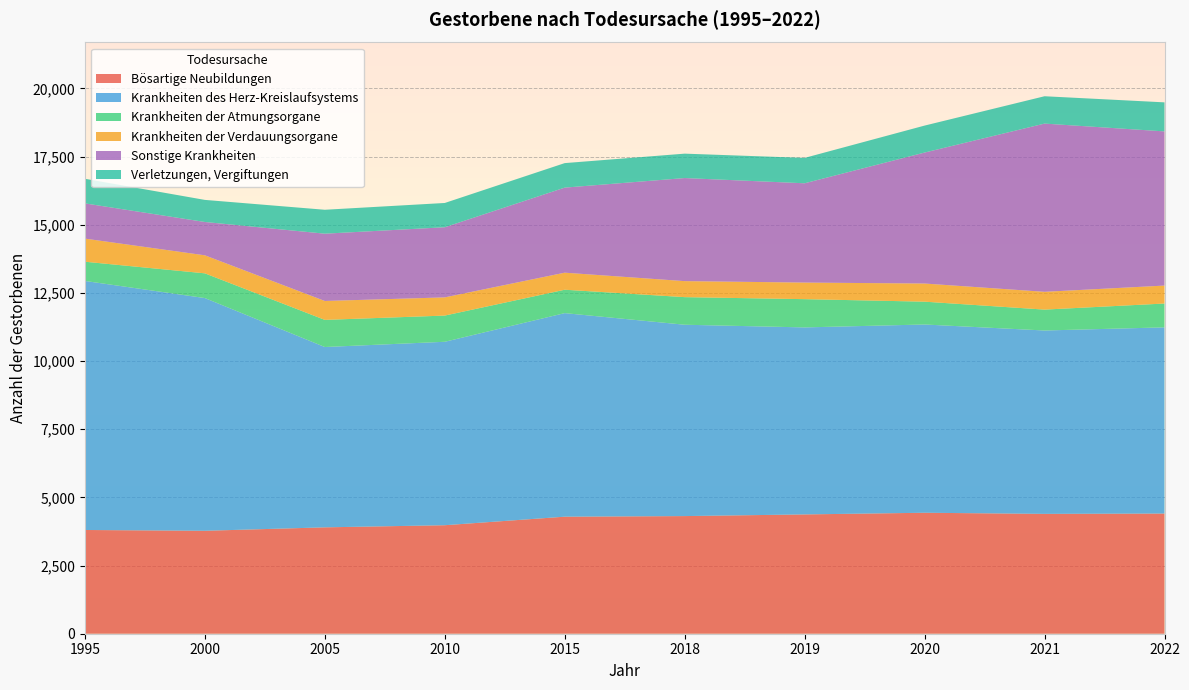

Reading left to right, transcribe all the data shown in this chart.

Bösartige Neubildungen: 3804	3775	3901	3979	4292	4314	4375	4436	4395	4407
Krankheiten des Herz-Kreislaufsystems: 9133	8534	6613	6727	7465	7017	6858	6904	6725	6828
Krankheiten der Atmungsorgane: 705	907	995	961	858	1012	1036	837	766	874
Krankheiten der Verdauungsorgane: 847	661	693	667	625	587	608	665	652	658
Sonstige Krankheiten: 1292	1222	2468	2572	3119	3780	3641	4803	6169	5654
Verletzungen, Vergiftungen: 903	810	877	890	899	895	931	989	1003	1065